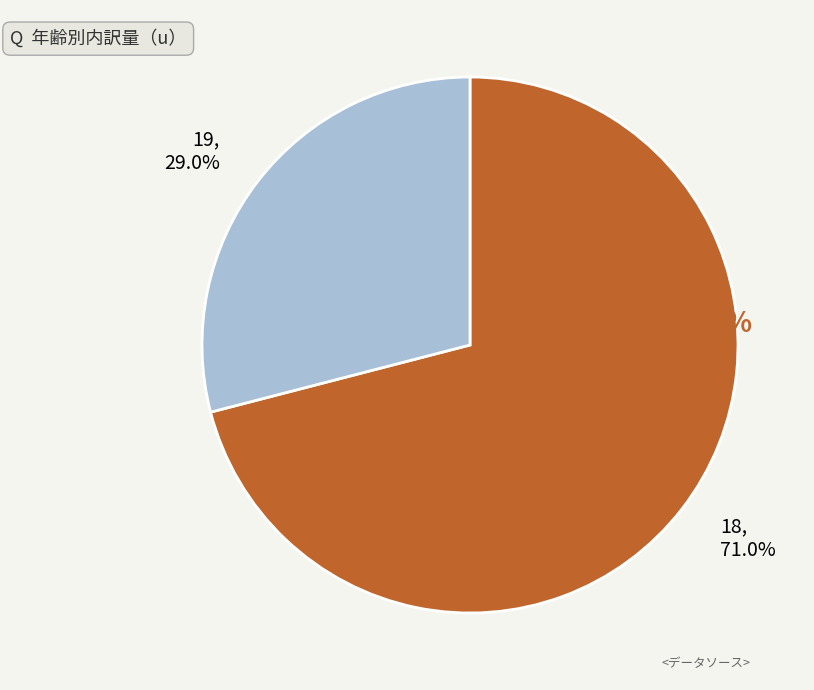

Is it true that 19 is 29% of the pie?

True